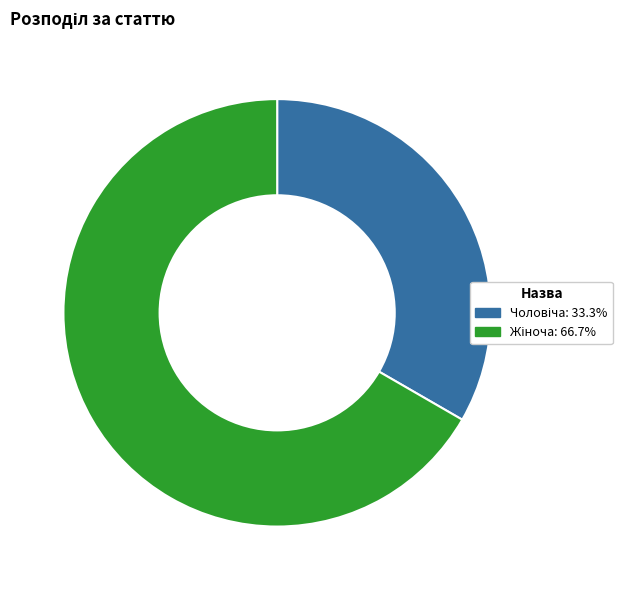

Does any single category account for the majority?

Yes